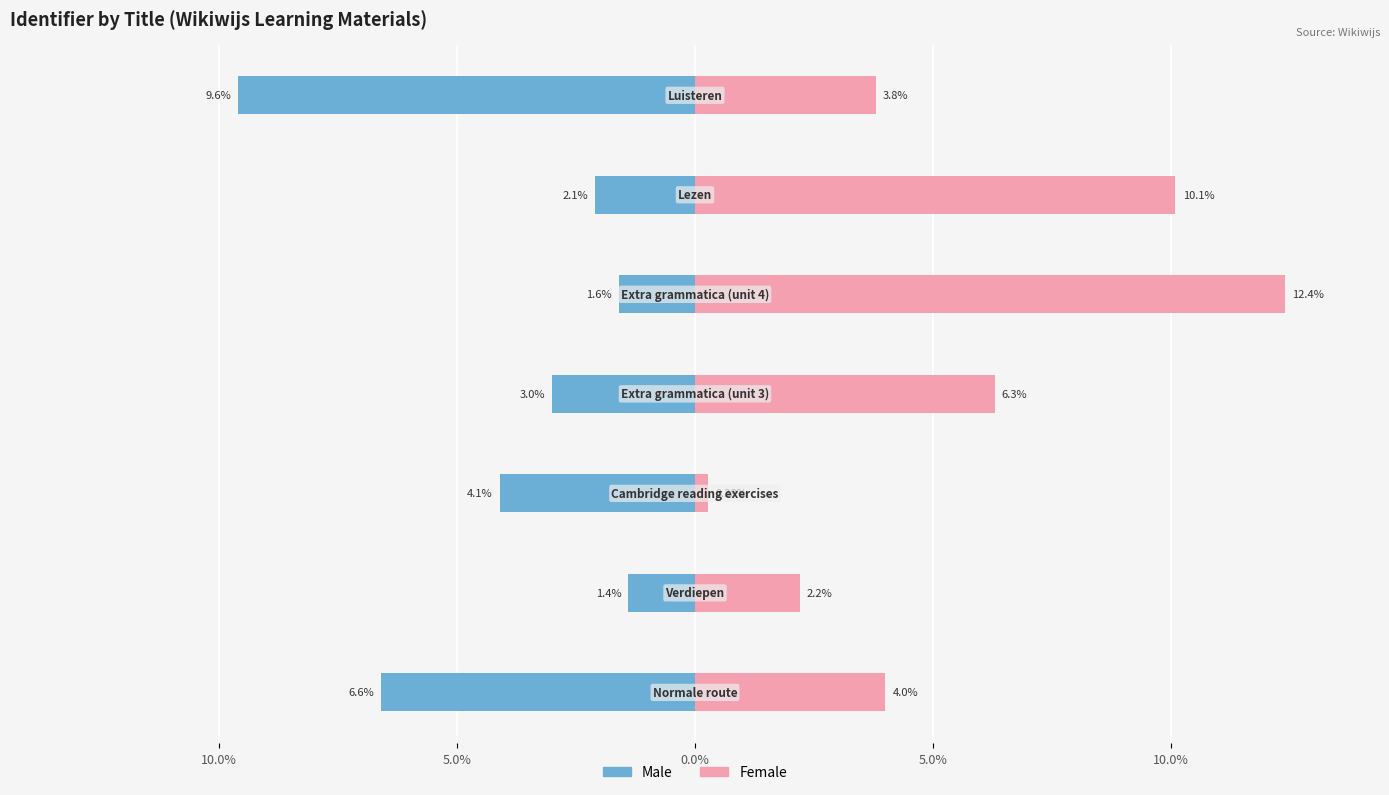

What is the minimum value for Female?

0.3